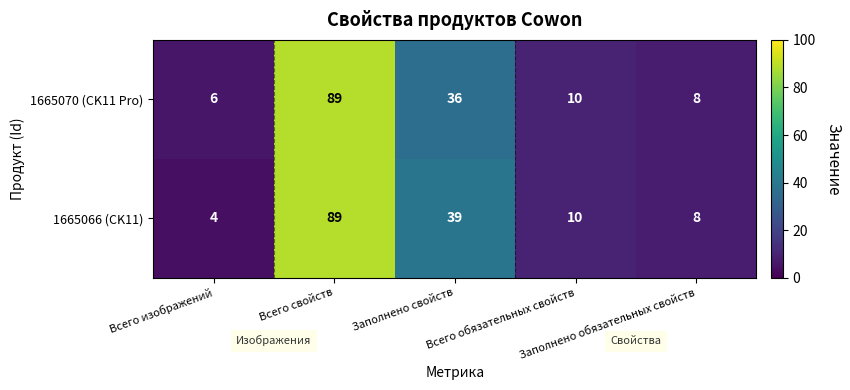

What is the smallest value displayed?

4